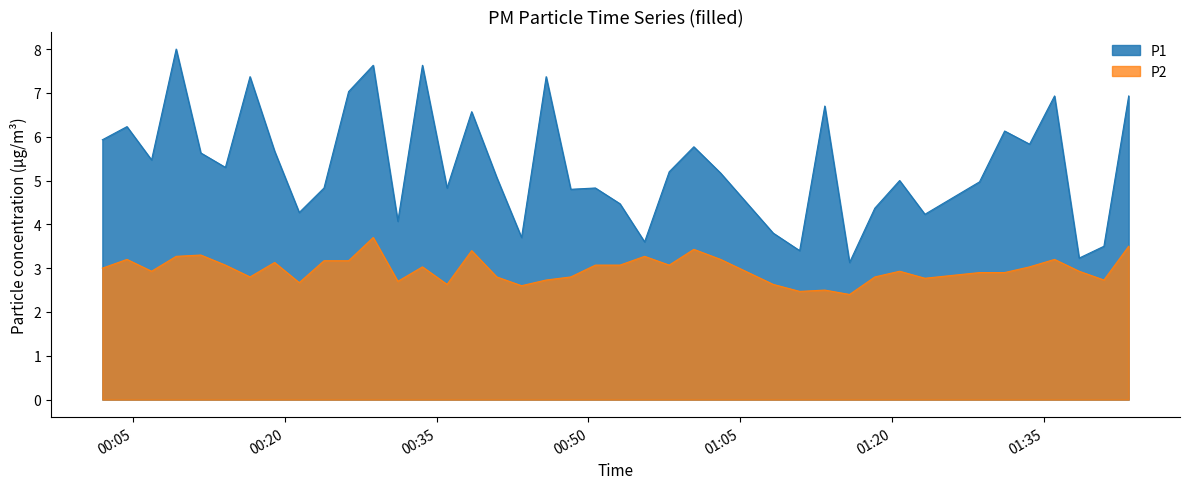

What is the minimum value for P2?

2.4